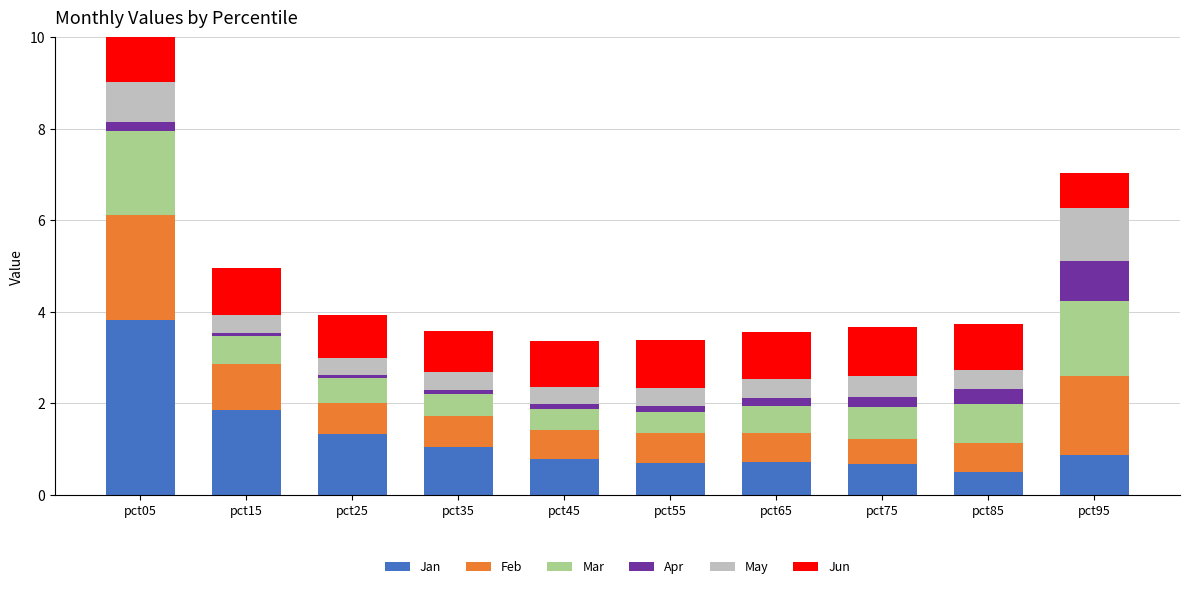

Between pct25 and pct65, which series saw the biggest shift?

Jan